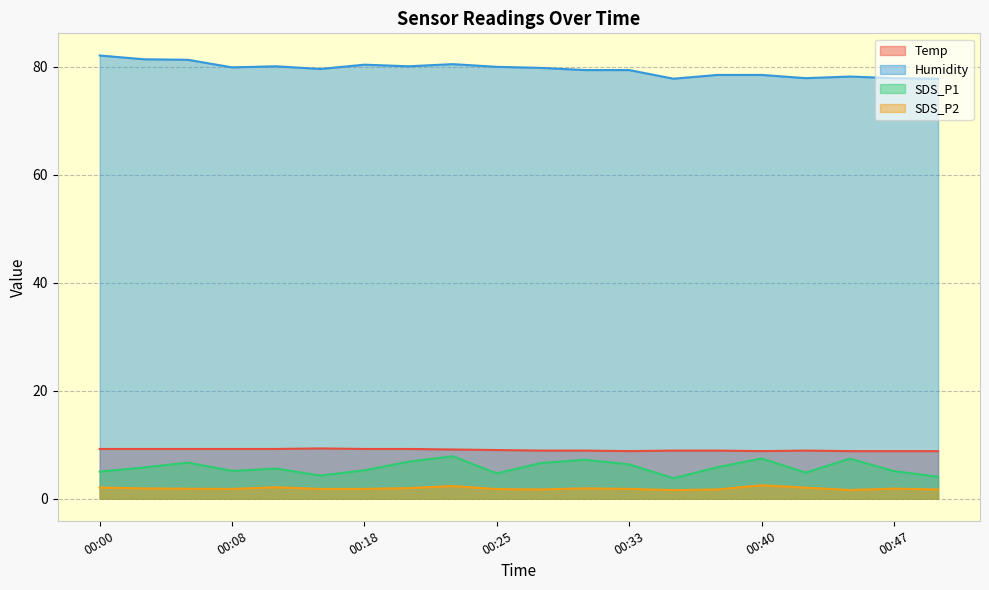

The value of Humidity at 00:40 is 105.9. True or false?

False